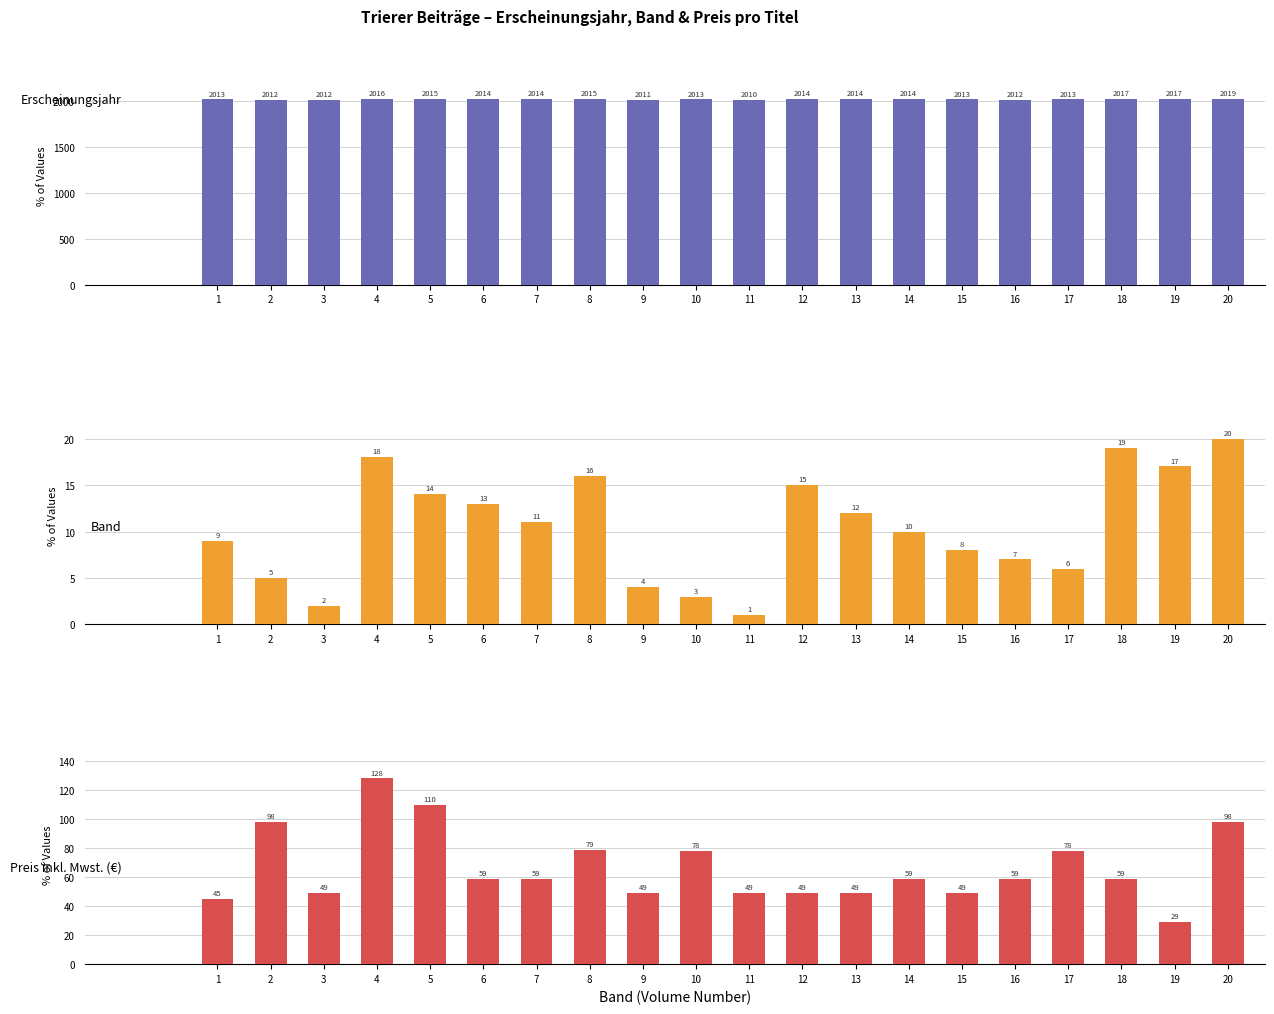

Which series has the largest total across all categories?

Erscheinungsjahr